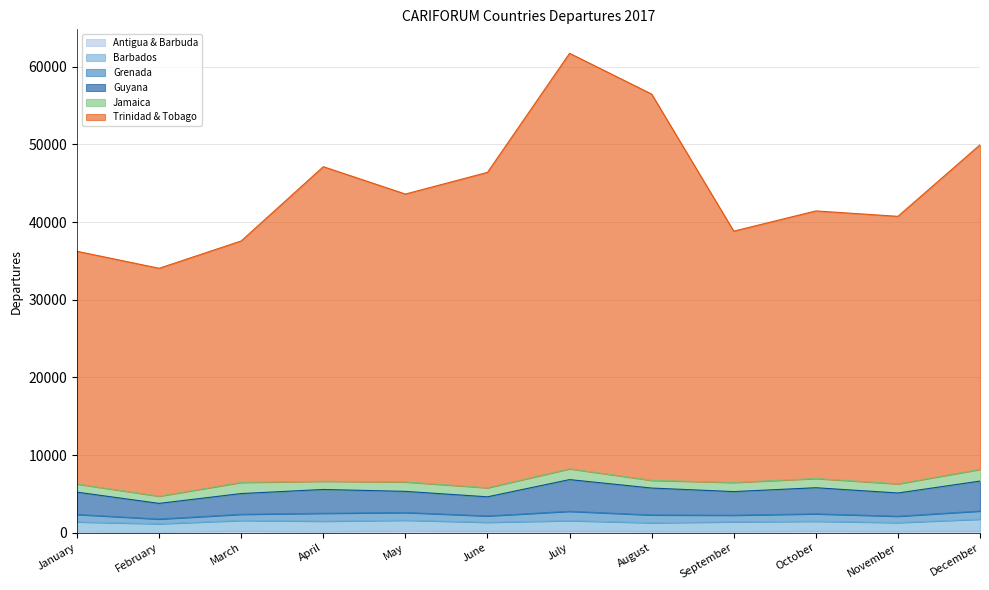

The value of Trinidad & Tobago at November is 13484. True or false?

False